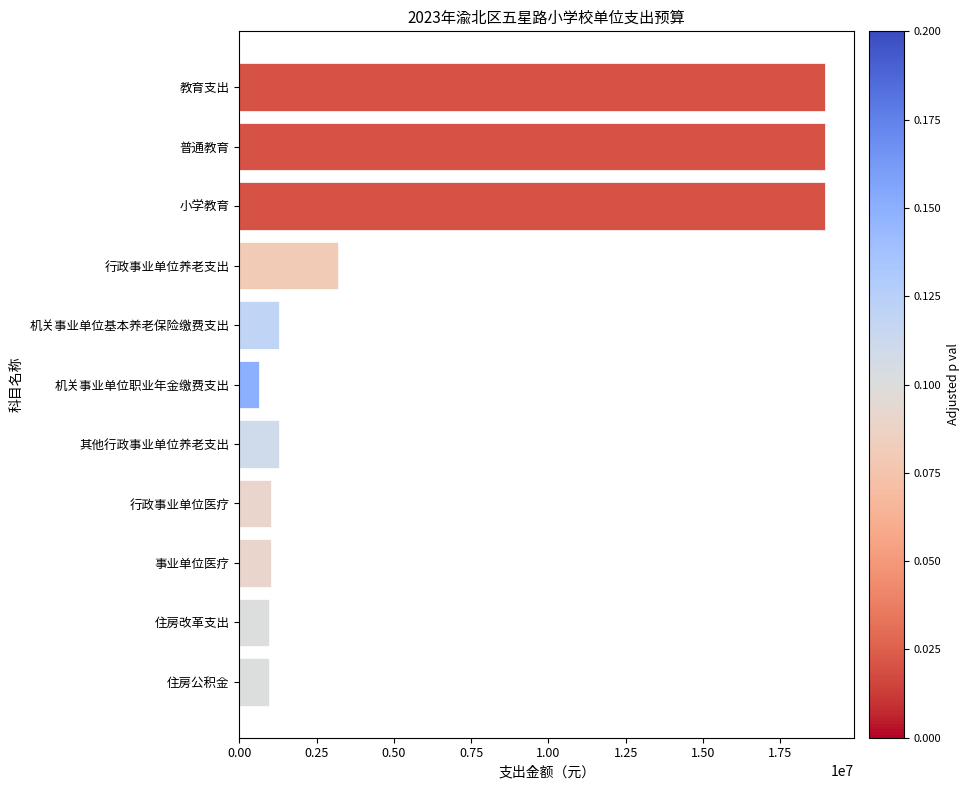

What is the average value?

6108375.7